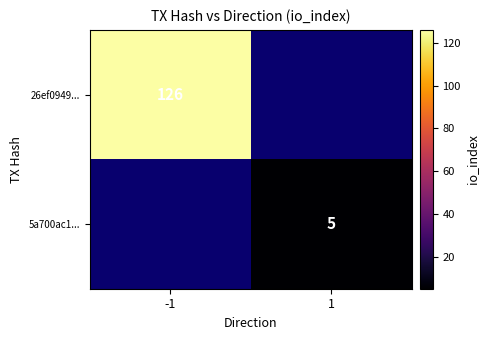

How many distinct data groups are displayed?

2